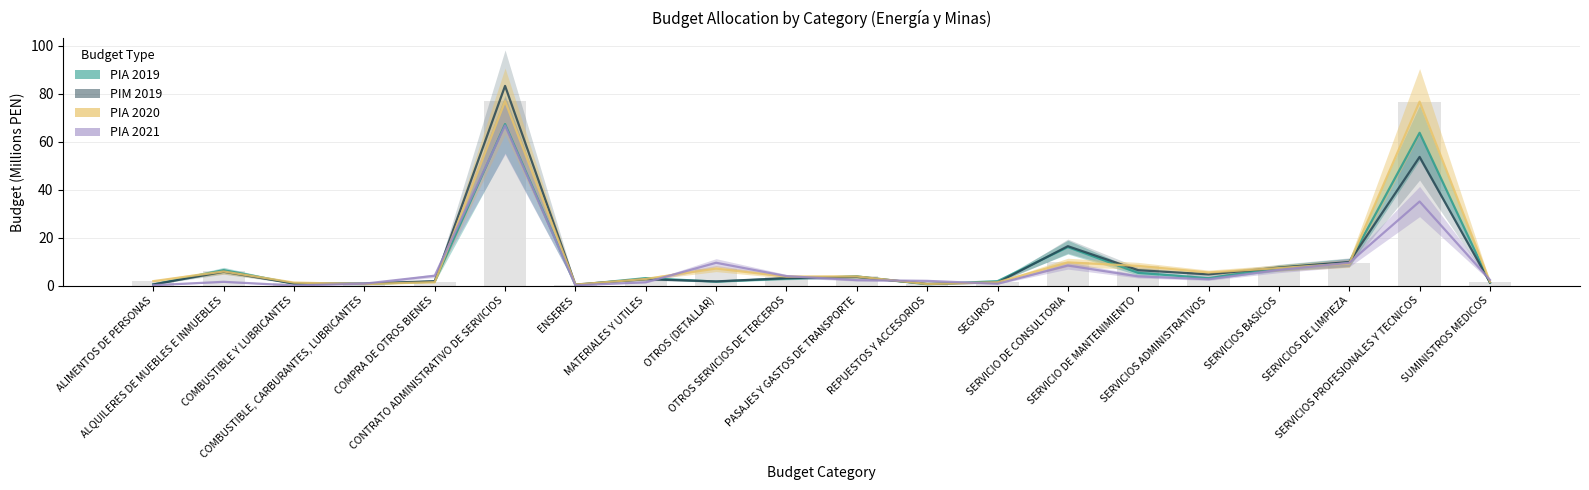

At which label does PIA 2019 first exceed 3?

ALQUILERES DE MUEBLES E INMUEBLES